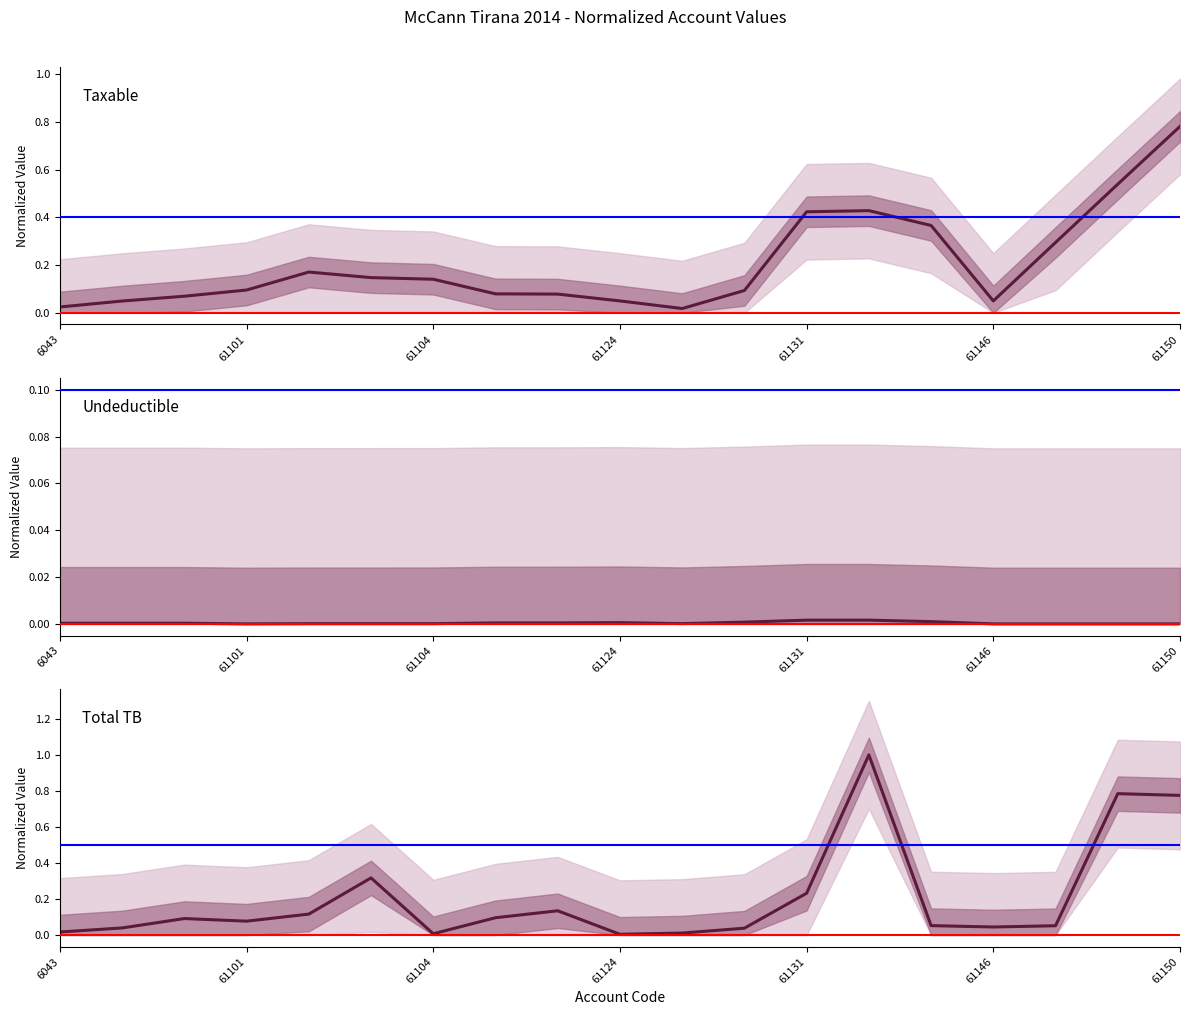

List the series in order of their peak value, lowest first.

Undeductible (mean), Taxable (mean), Total TB (mean)